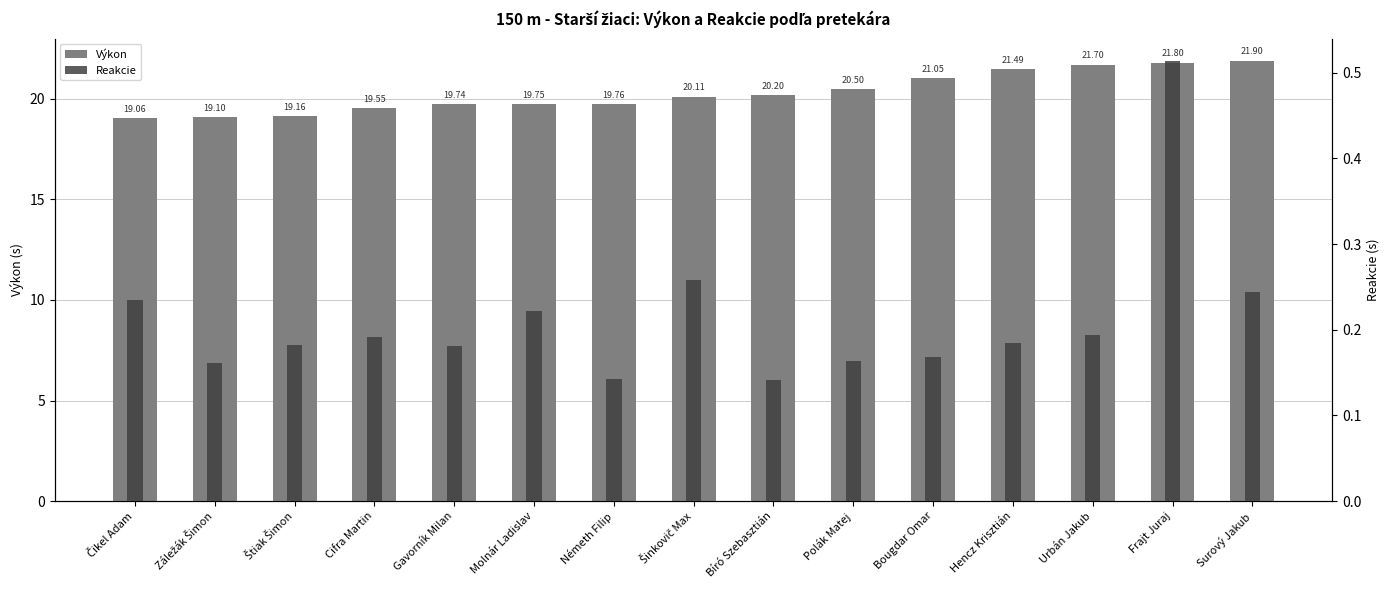

Reading left to right, list all the values displayed in this chart.

Výkon: Čikel Adam=19.1	Záležák Šimon=19.1	Štiak Šimon=19.2	Cifra Martin=19.6	Gavorník Milan=19.7	Molnár Ladislav=19.8	Németh Filip=19.8	Šinkovič Max=20.1	Bíró Szebasztián=20.2	Polák Matej=20.5	Bougdar Omar=21.1	Hencz Krisztián=21.5	Urbán Jakub=21.7	Frajt Juraj=21.8	Surový Jakub=21.9
Reakcie: Čikel Adam=0.2	Záležák Šimon=0.2	Štiak Šimon=0.2	Cifra Martin=0.2	Gavorník Milan=0.2	Molnár Ladislav=0.2	Németh Filip=0.1	Šinkovič Max=0.3	Bíró Szebasztián=0.1	Polák Matej=0.2	Bougdar Omar=0.2	Hencz Krisztián=0.2	Urbán Jakub=0.2	Frajt Juraj=0.5	Surový Jakub=0.2